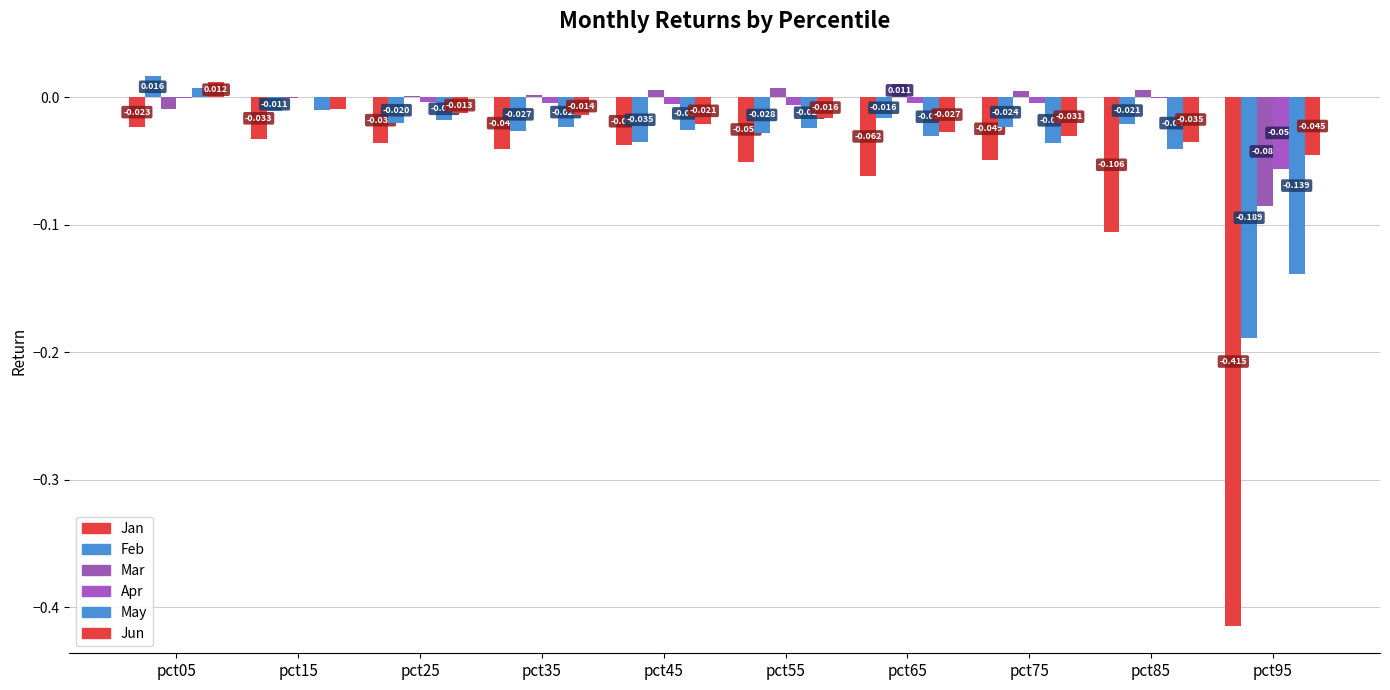

Which category has the lowest value across all series?

pct95